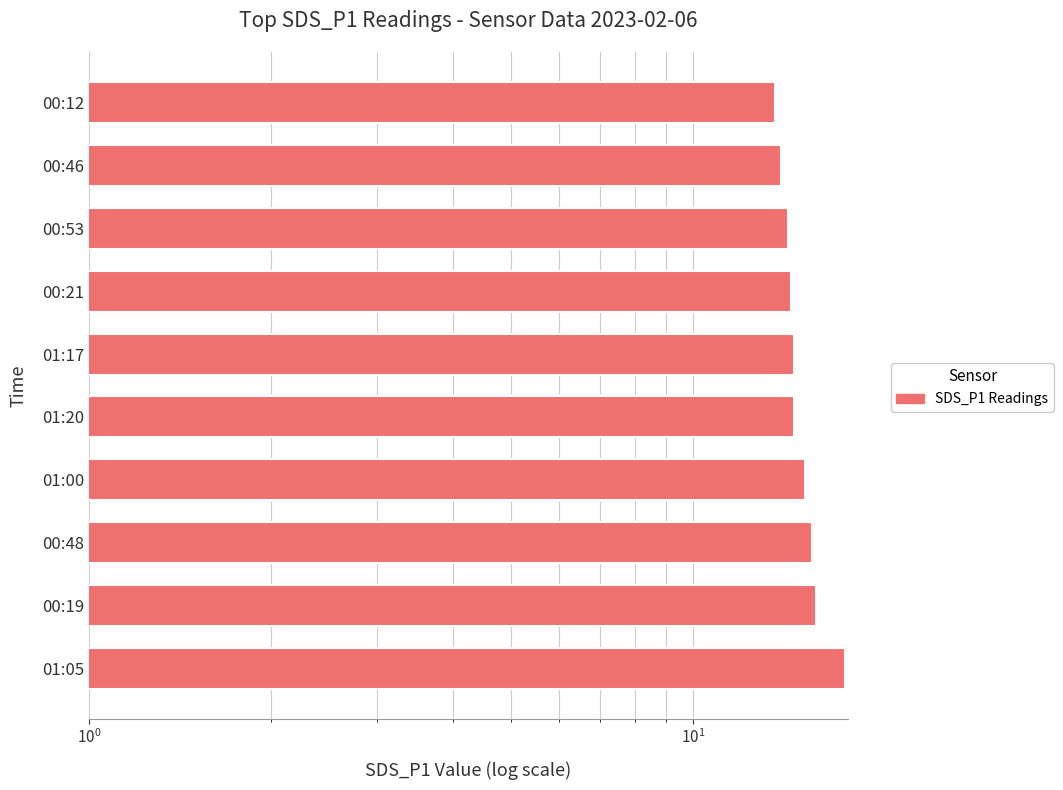

Count the number of values greater than 14.

8